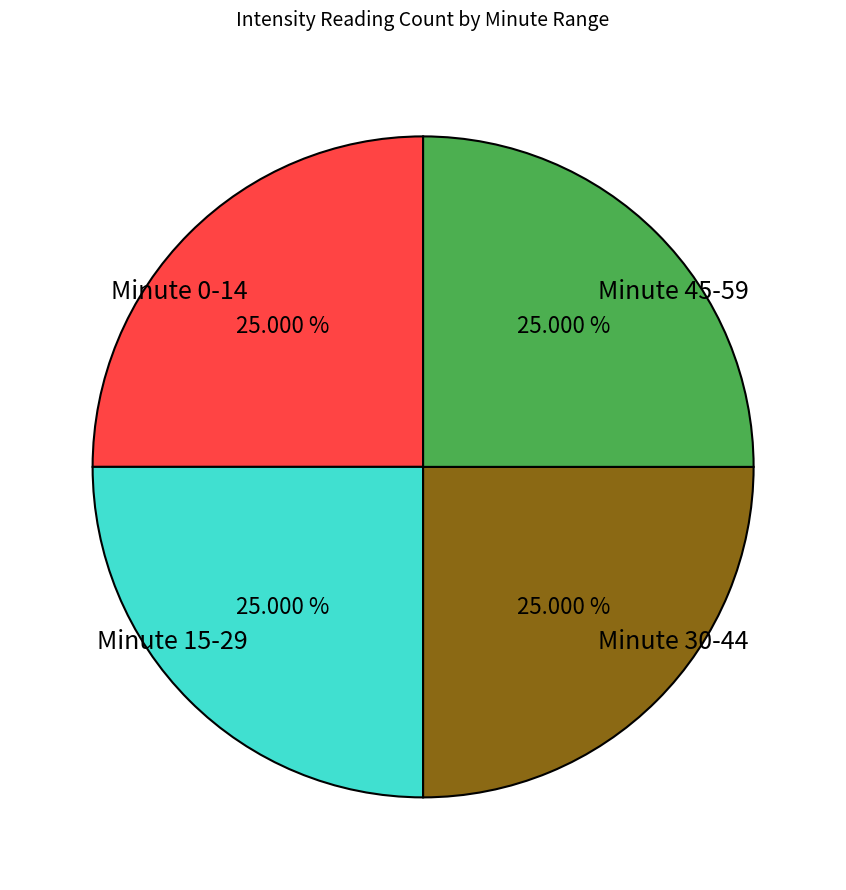

Approximately how many times larger is the value at Minute 30-44 compared to Minute 0-14?

1.0